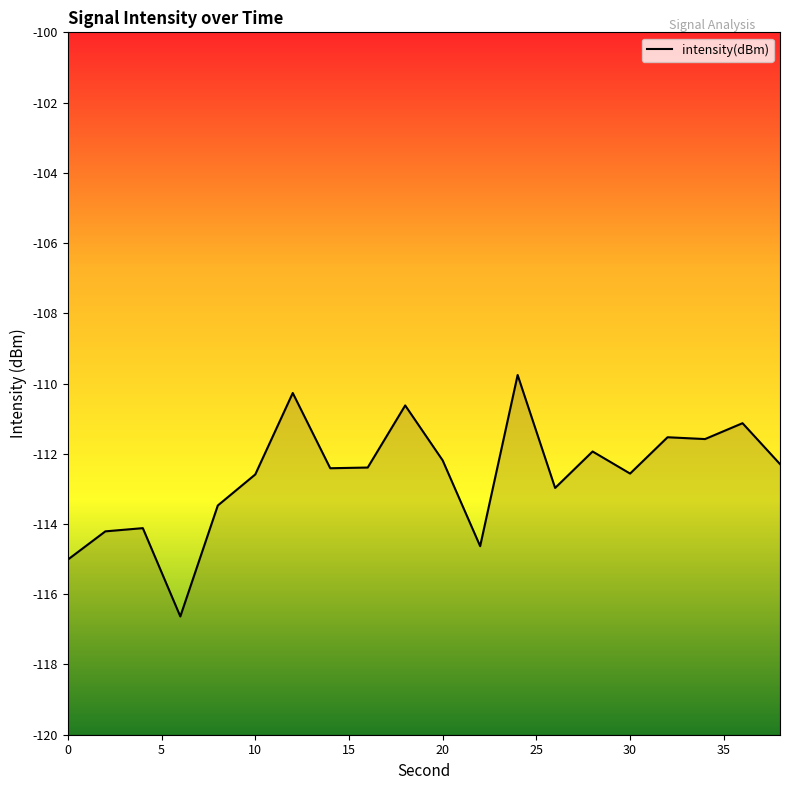

Which label corresponds to the smallest value in the chart?

6